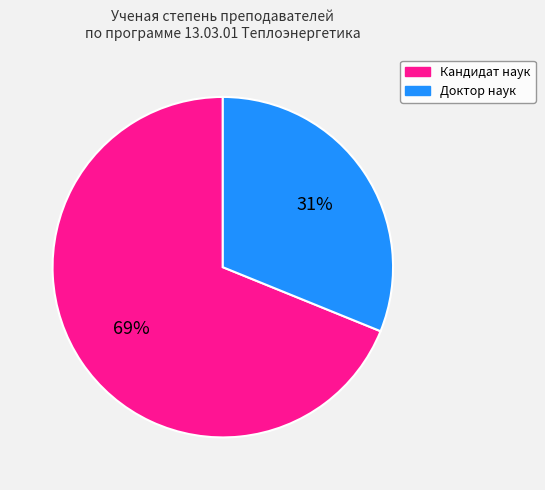

To the nearest percent, what is the average slice percentage?

50%